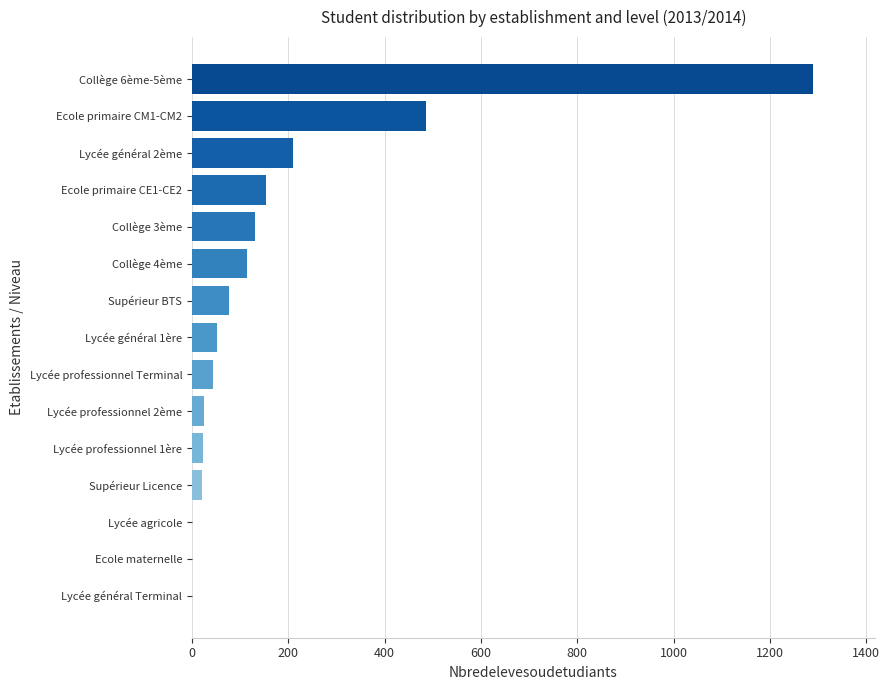

The value at Ecole maternelle is 0. True or false?

True